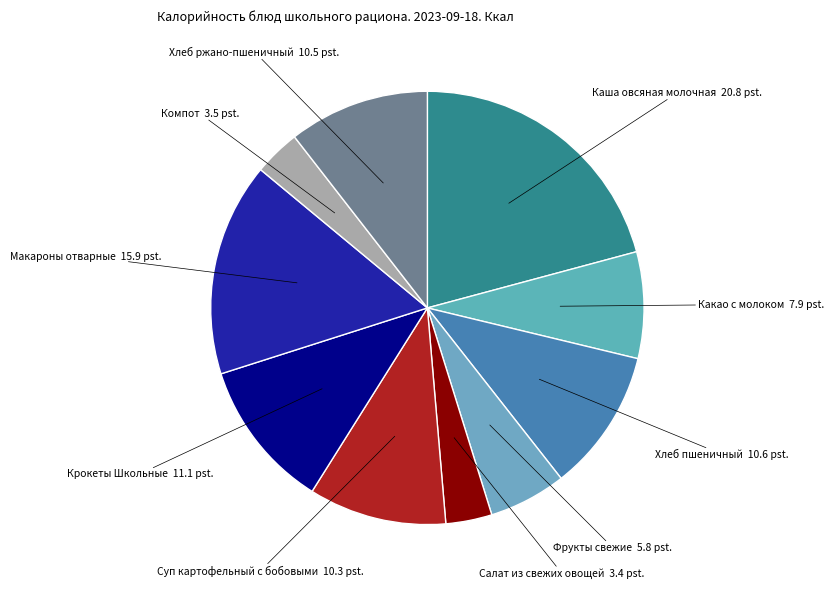

Which category has the smallest portion of the pie?

Салат из свежих овощей